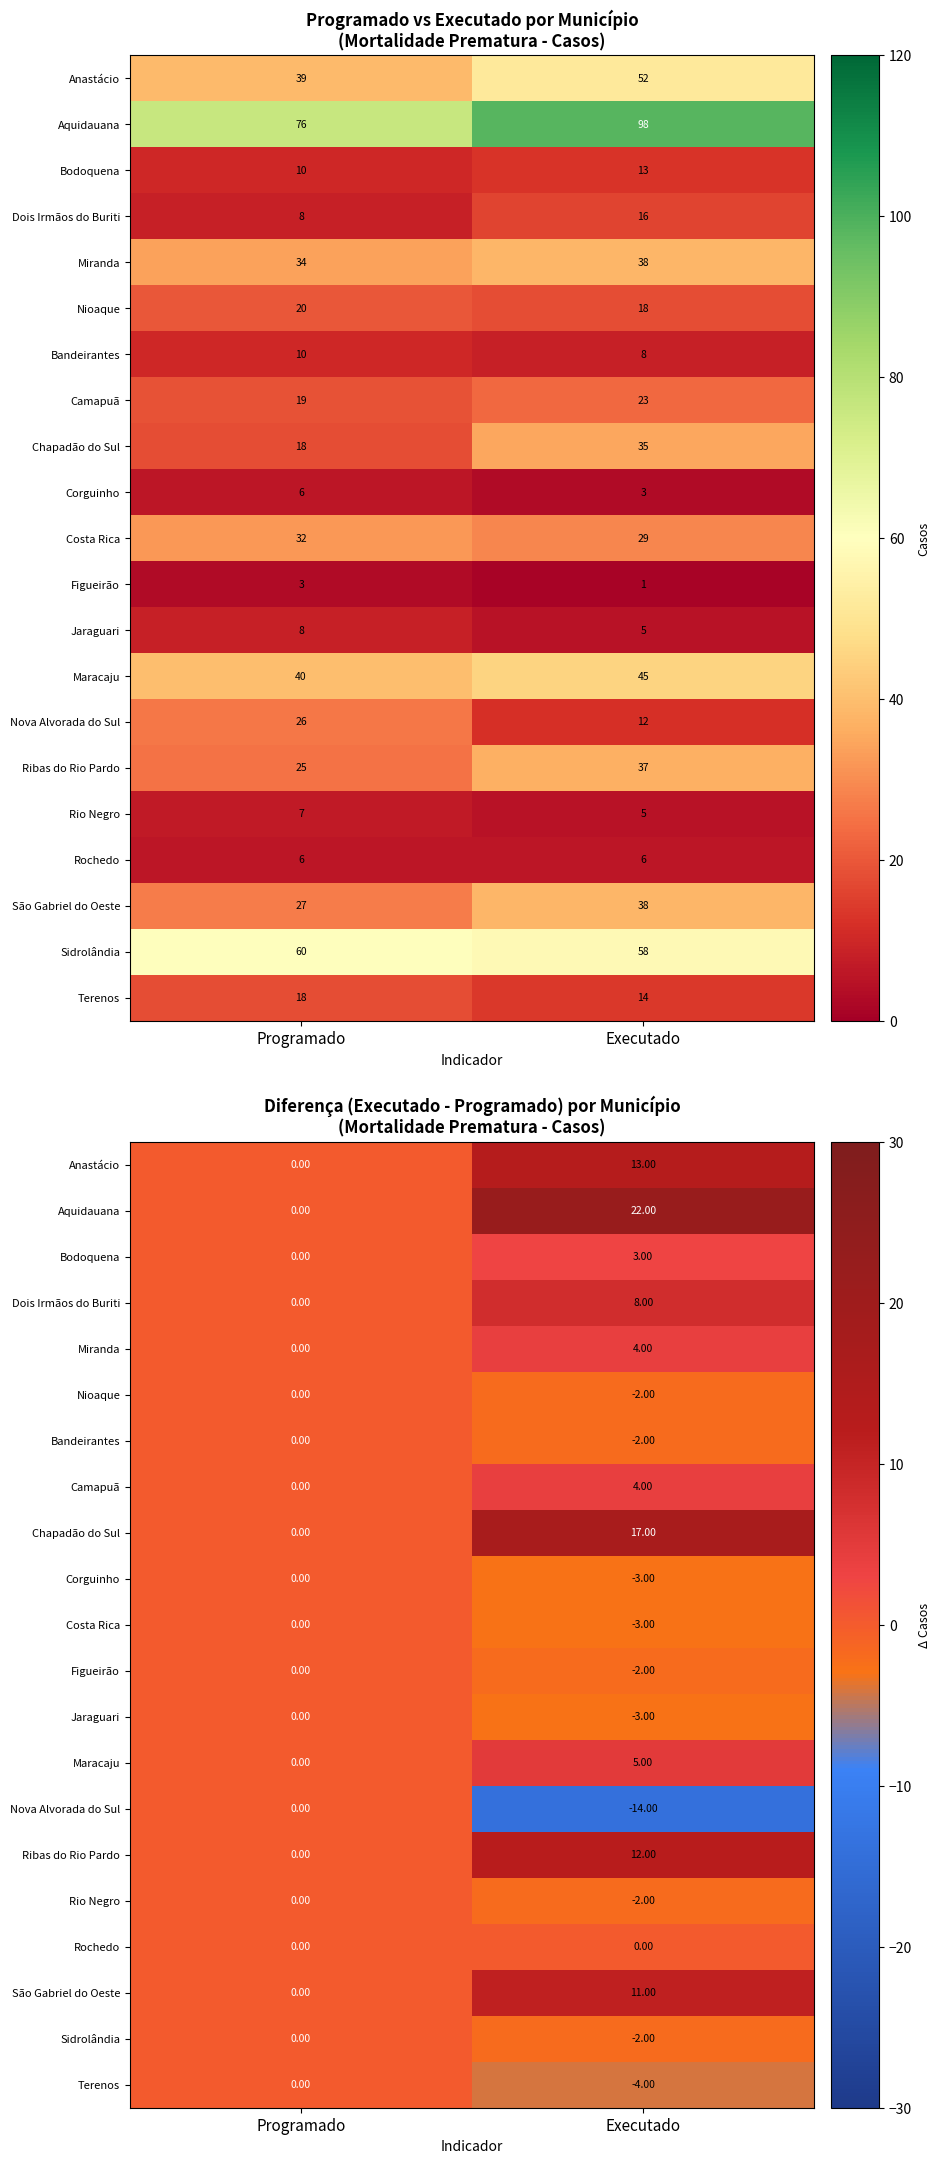

Count the number of data series in this chart.

21